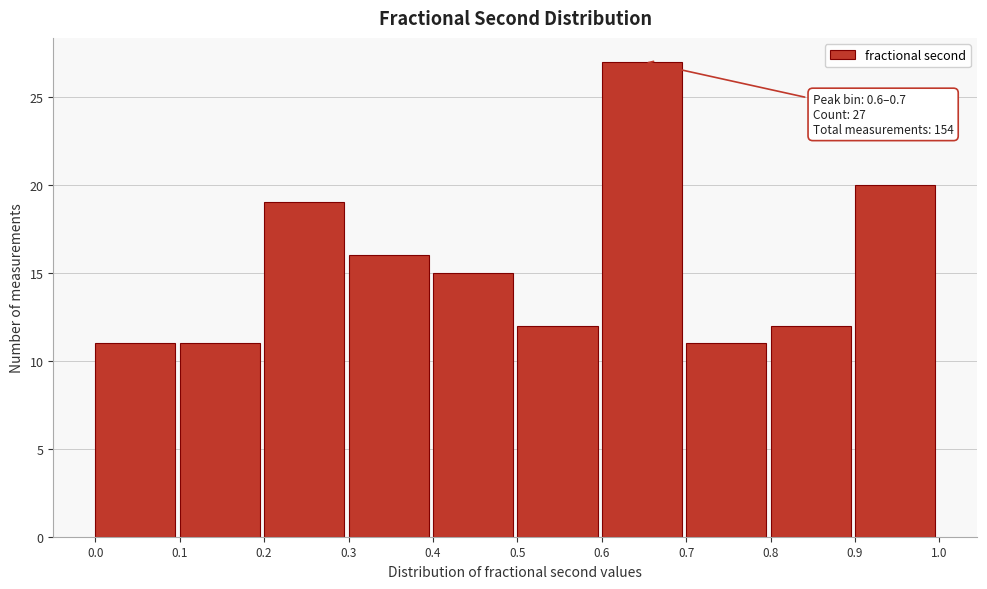

Over which range of the x-axis is the bar tallest?

0.6 to 0.7